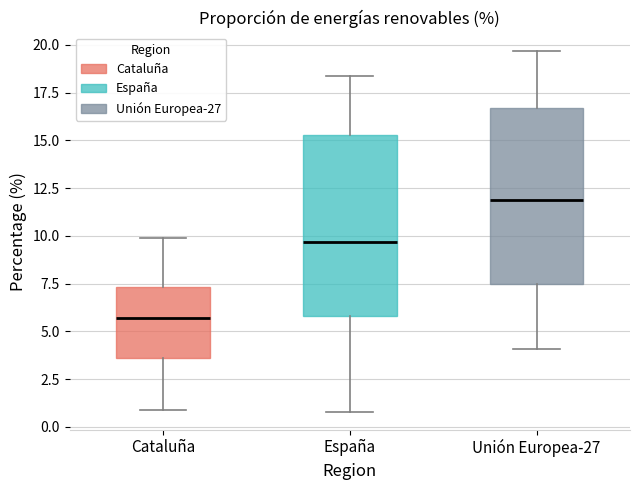

Reading left to right, transcribe this box plot: for each box, give where its median line is, the range the box spans, and where its two whiskers end, as read against the y-axis. The values are not printed on the chart, so give them approximately, as read against the axis.

Cataluña: median 5.5, box 3.5 to 7.5, whiskers 1.0 to 10.0
España: median 9.5, box 6.0 to 15.5, whiskers 1.0 to 18.5
Unión Europea-27: median 12.0, box 7.5 to 16.5, whiskers 4.0 to 19.5